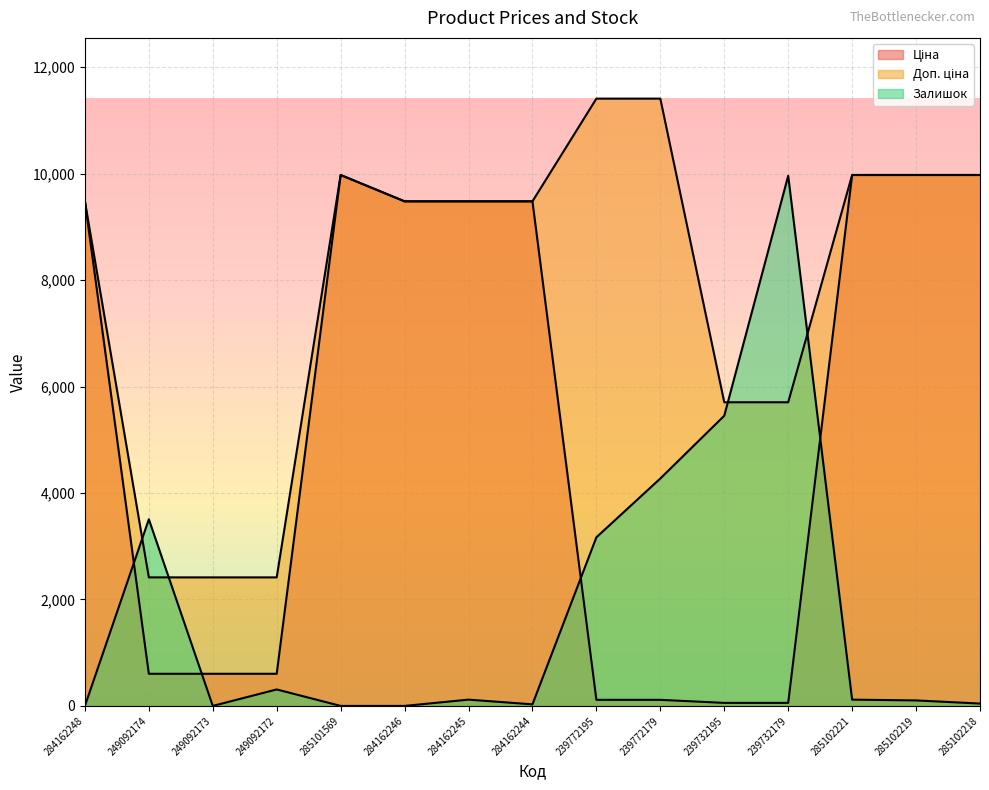

At 285101569, list the series in order from smallest to largest.

Залишок, Ціна, Доп. ціна